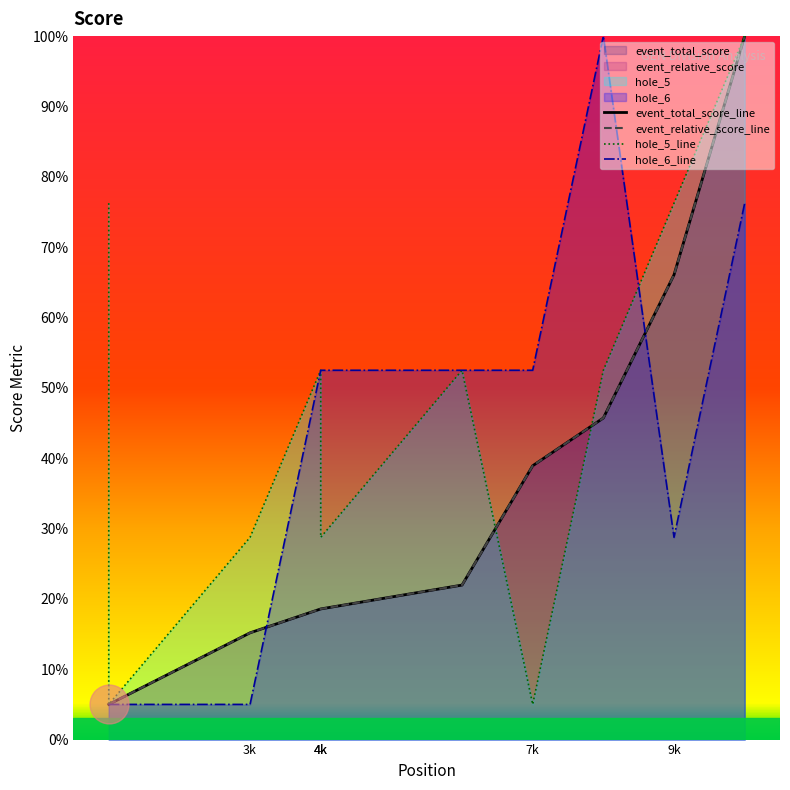

What is the sum of all event_relative_score values?

335.0